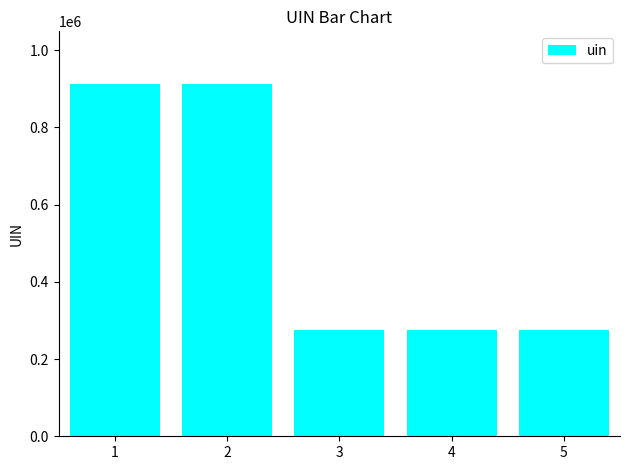

The value at 5 is 479290. True or false?

False